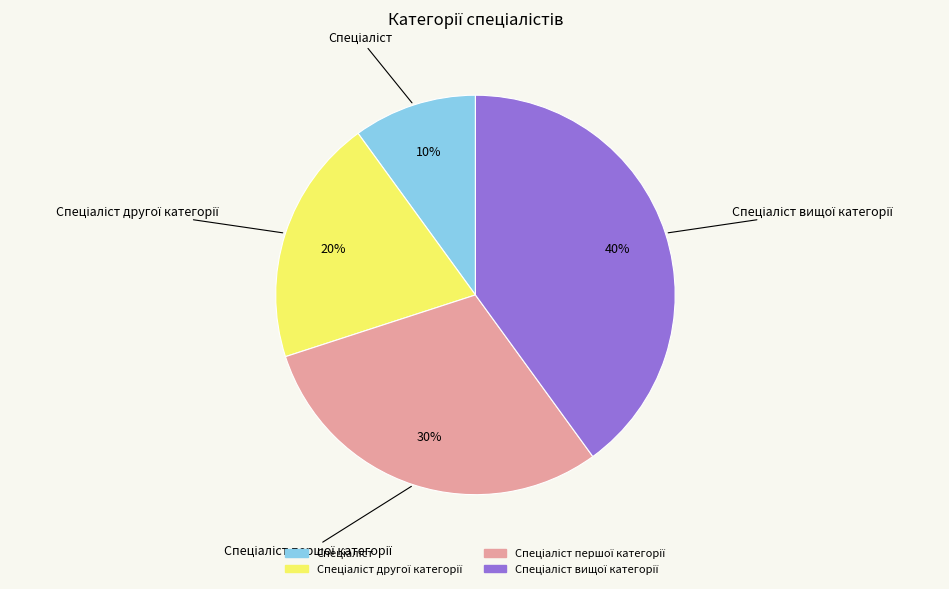

Does any single category account for the majority?

No